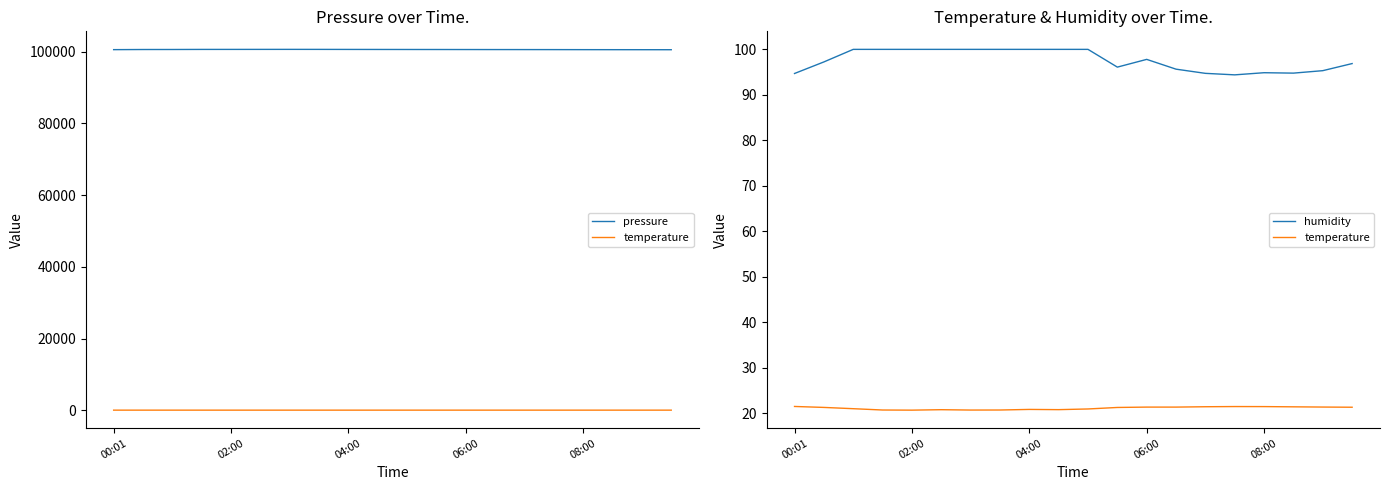

The value of temperature at 04:00 is 20.9. True or false?

True